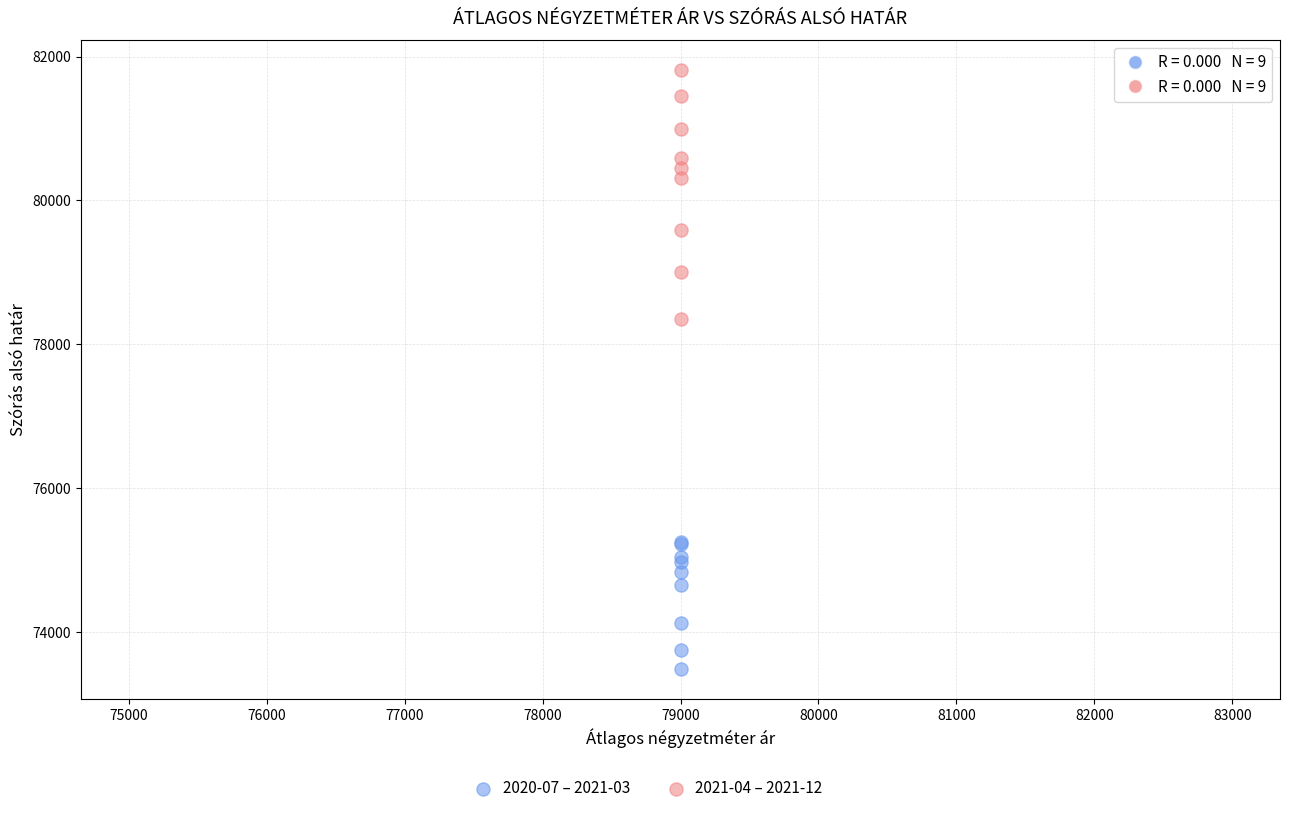

Which series has the widest spread of Y values?

2021-04 – 2021-12